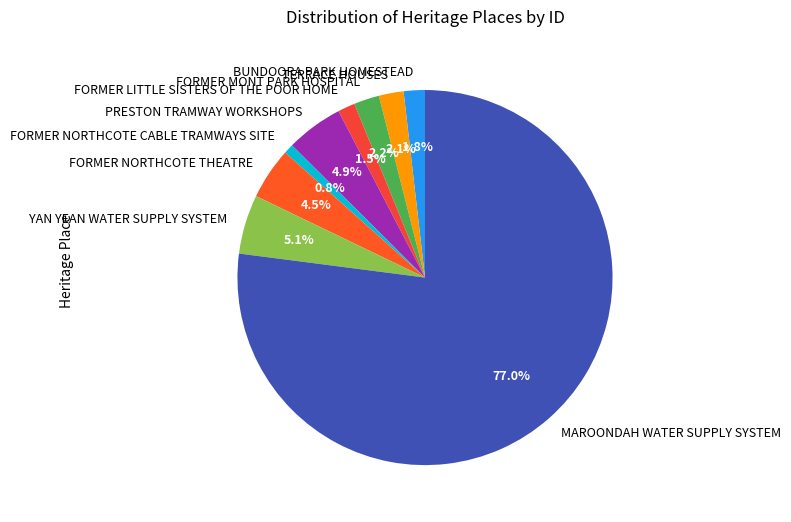

Which slice is the smallest?

FORMER NORTHCOTE CABLE TRAMWAYS SITE